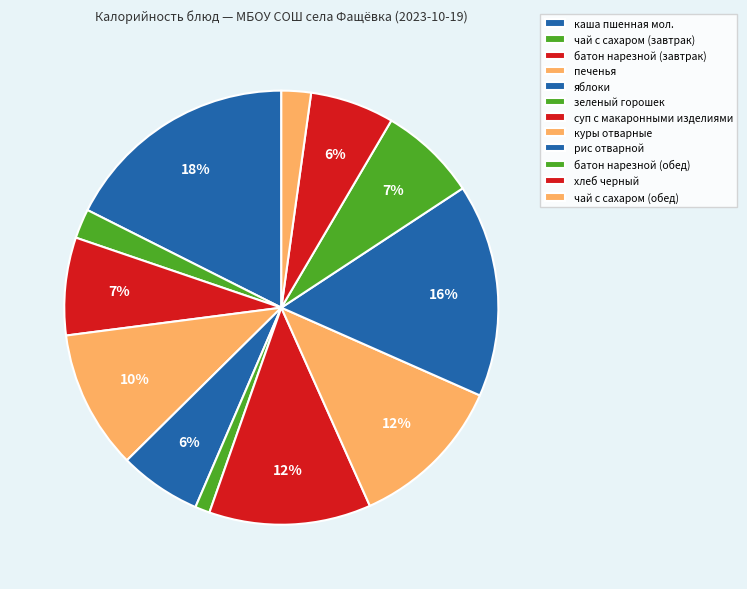

To the nearest percent, what is the combined percentage of чай с сахаром (обед) and суп с макаронными изделиями?

14%